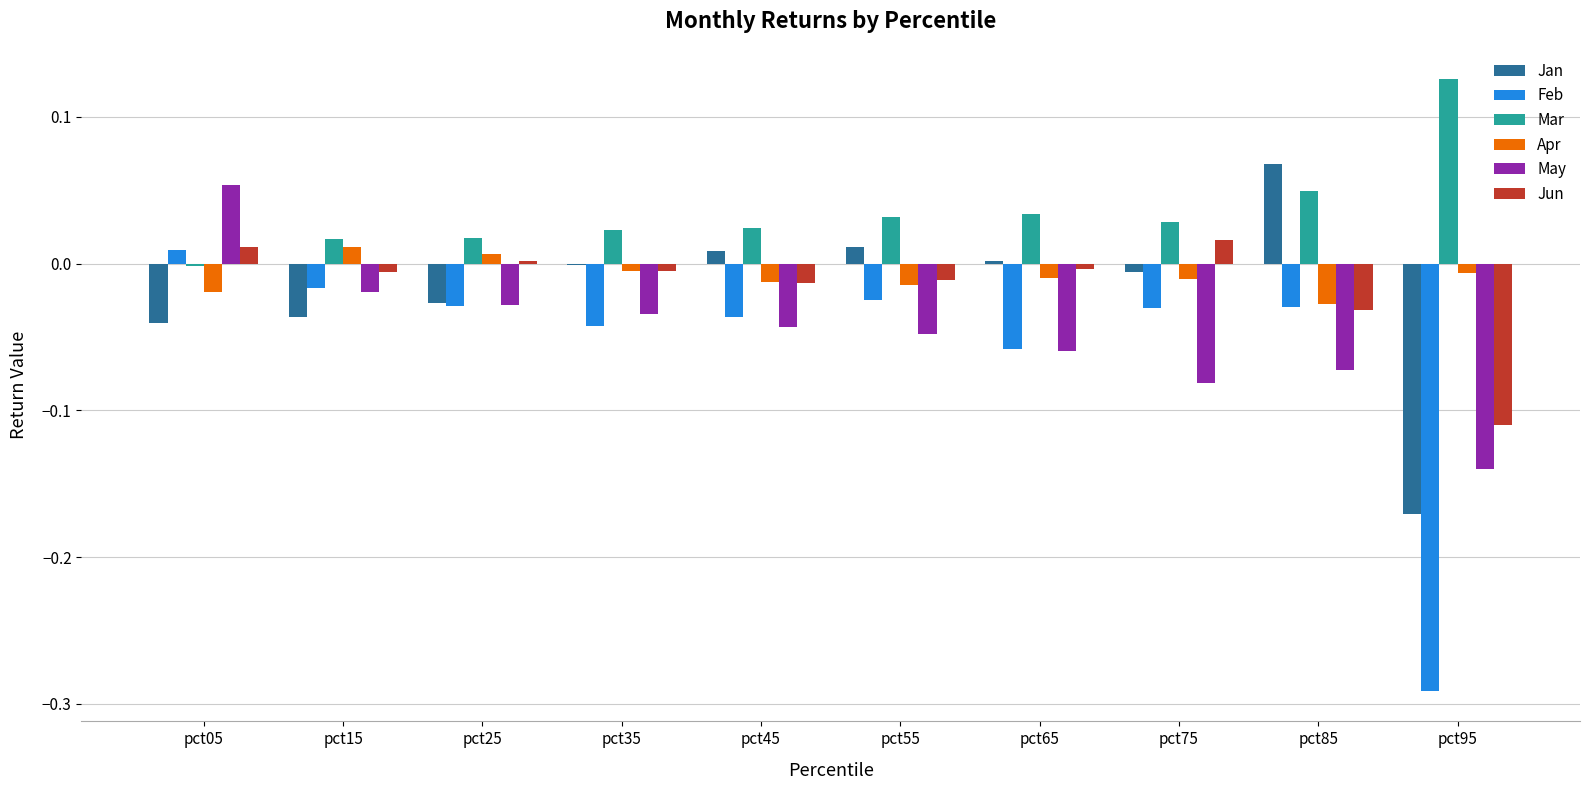

Is it true that Mar equals 0.0 at pct15?

True